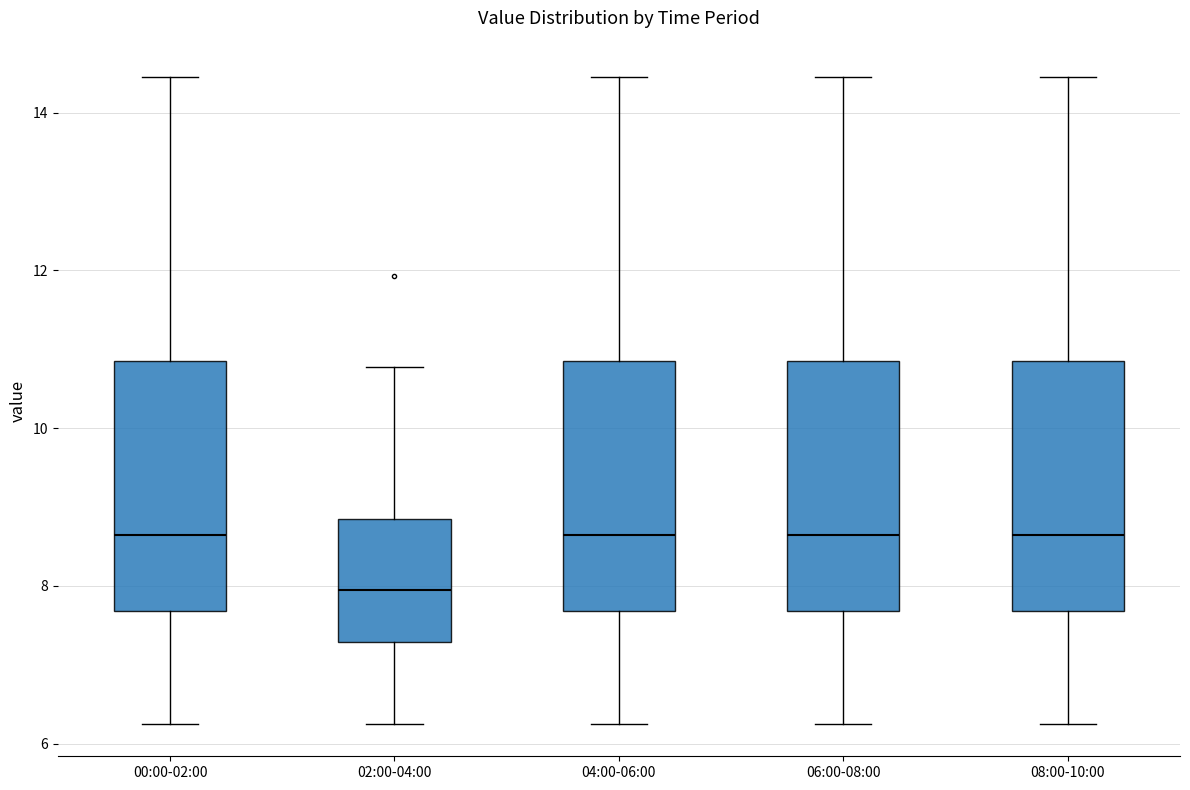

Where is the lower edge of the box for 04:00-06:00 on the y-axis? The values are not printed on the chart, so give them approximately, as read against the axis.

7.6